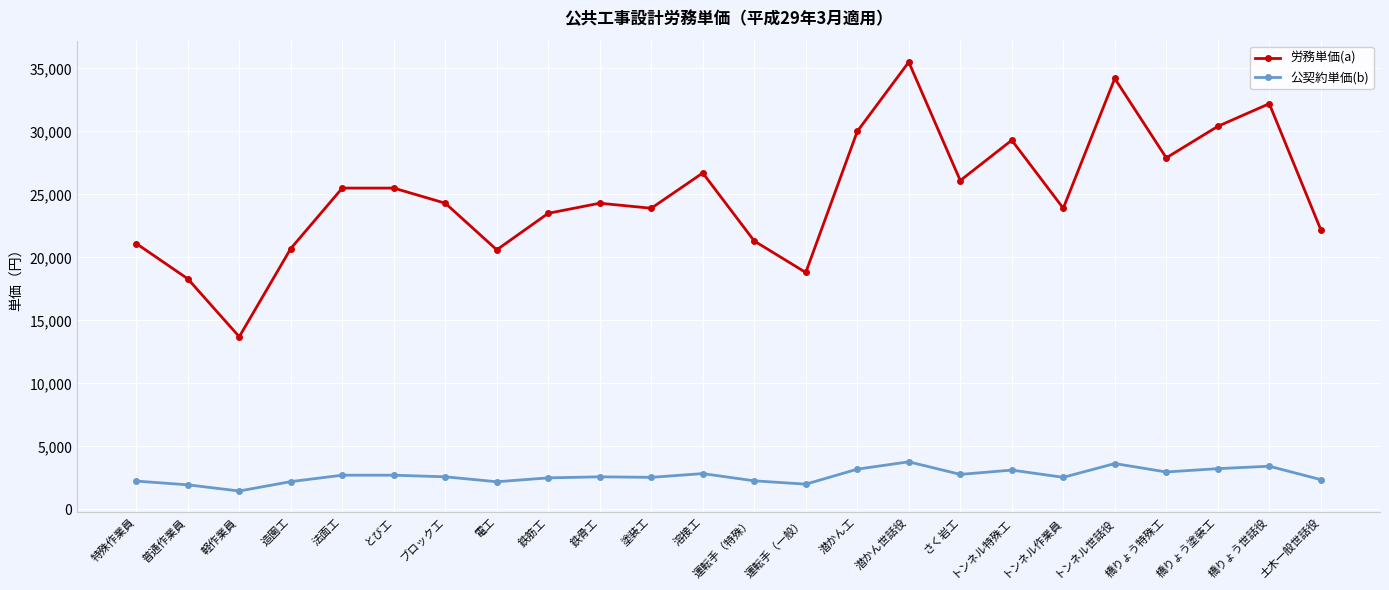

True or false: 公契約単価(b) has more than 2 interior local peaks.

True